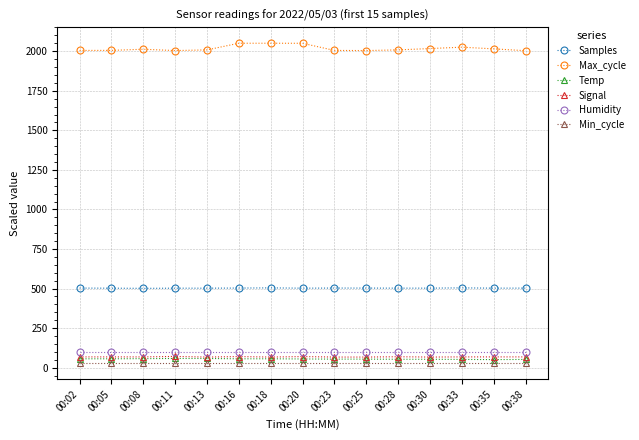

What is the spread (max minus min) of values at 00:28?

1980.4